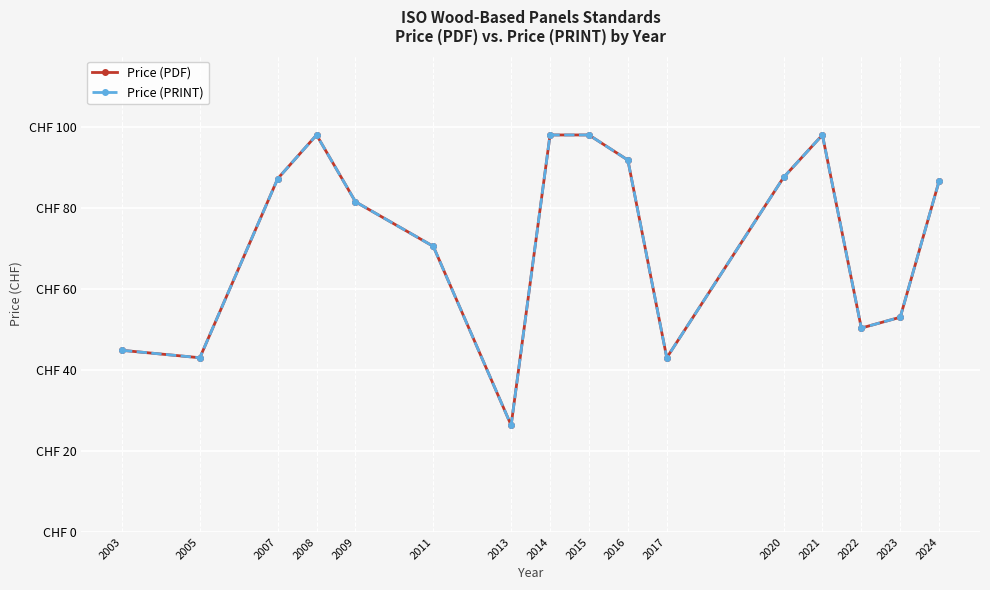

True or false: Price (PRINT) and Price (PDF) cross at least once.

False